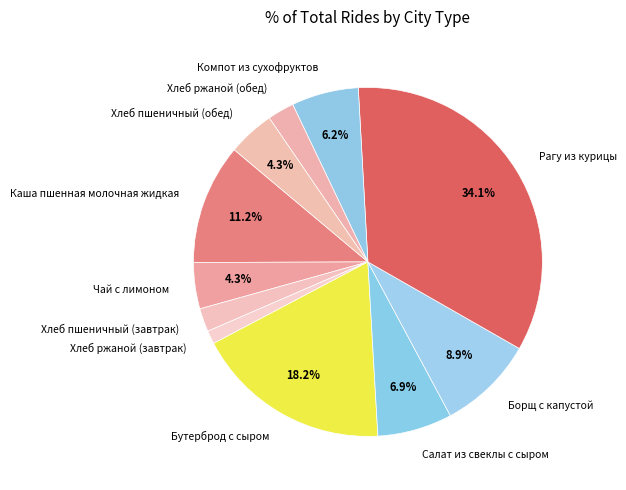

To the nearest percent, what is the difference between the Хлеб ржаной (завтрак) and Хлеб пшеничный (завтрак) slice percentages?

1%